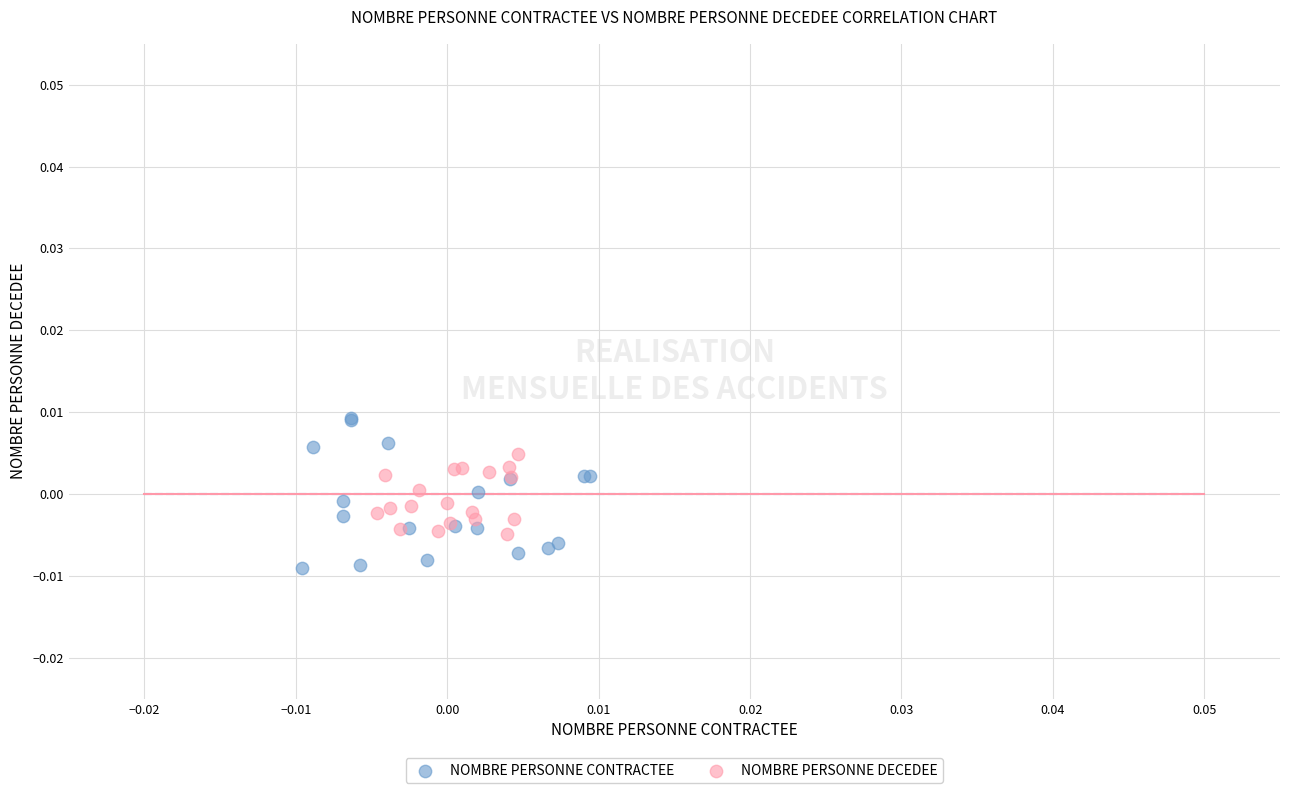

Which series contains the highest Y value?

NOMBRE PERSONNE CONTRACTEE